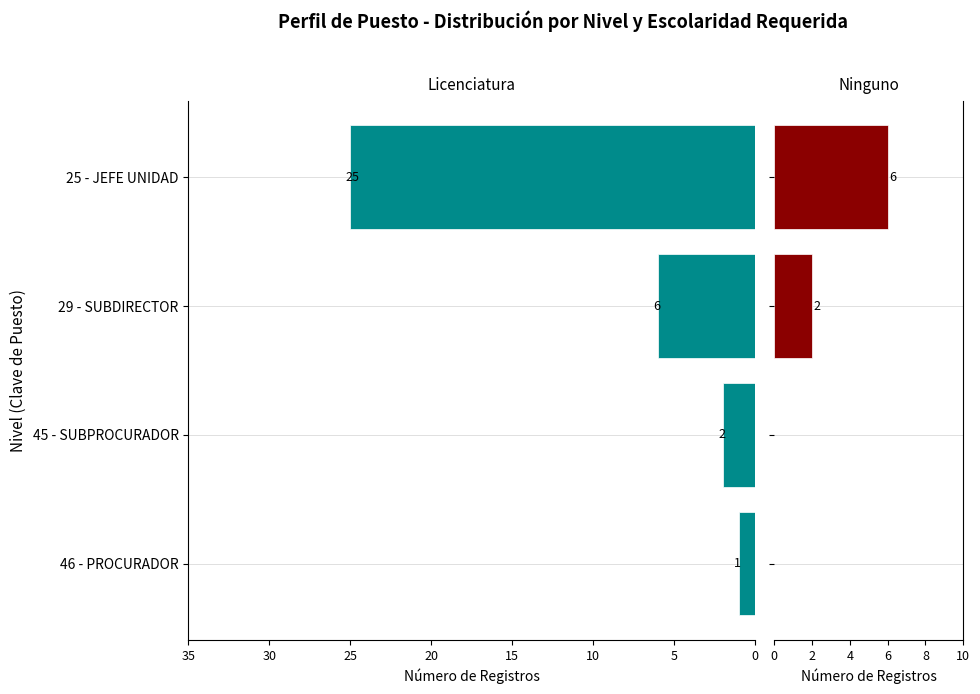

What is the difference between the maximum and minimum values in the Licenciatura series?

24